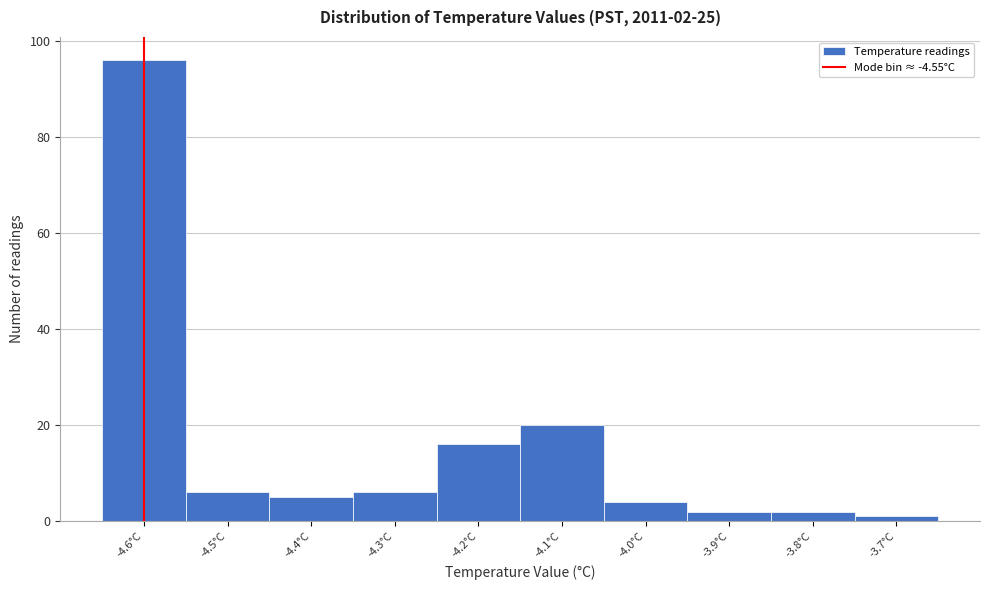

Reading left to right, extract all data points from this chart.

-4.6°C=96	-4.5°C=6	-4.4°C=5	-4.3°C=6	-4.2°C=16	-4.1°C=20	-4.0°C=4	-3.9°C=2	-3.8°C=2	-3.7°C=1